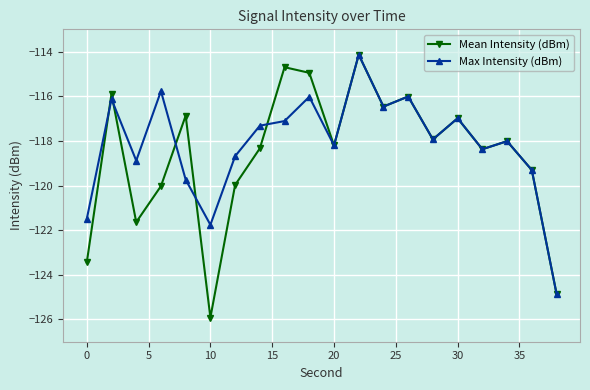

In Mean Intensity (dBm), how many points are higher than both neighbors (excluding endpoints)?

7